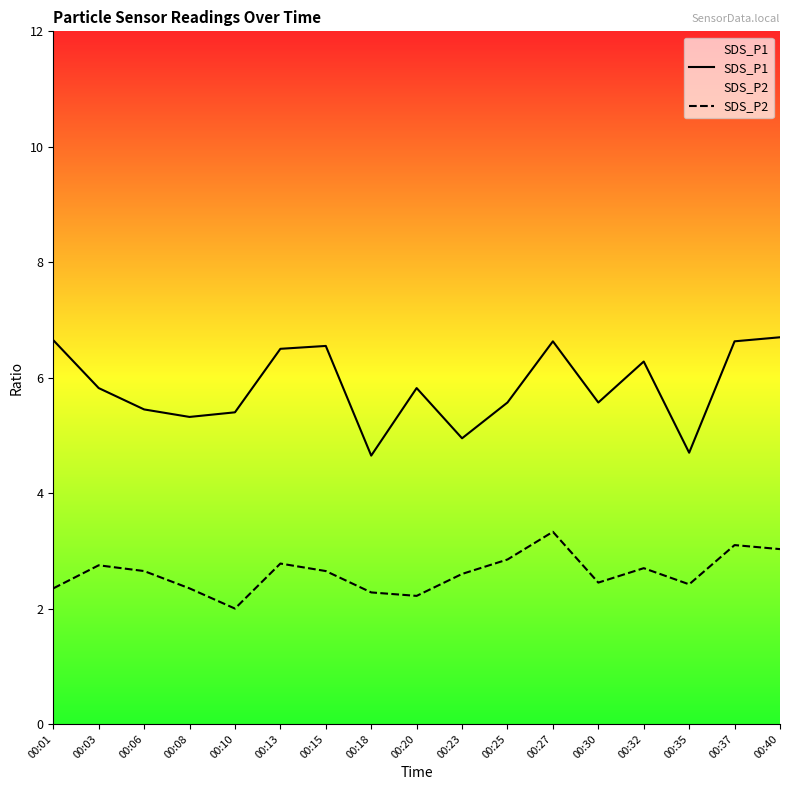

Reading left to right, transcribe all the data shown in this chart.

SDS_P1: 6.7	5.8	5.5	5.3	5.4	6.5	6.5	4.7	5.8	5.0	5.6	6.6	5.6	6.3	4.7	6.6	6.7
SDS_P2: 2.4	2.8	2.6	2.4	2.0	2.8	2.6	2.3	2.2	2.6	2.9	3.3	2.5	2.7	2.4	3.1	3.0